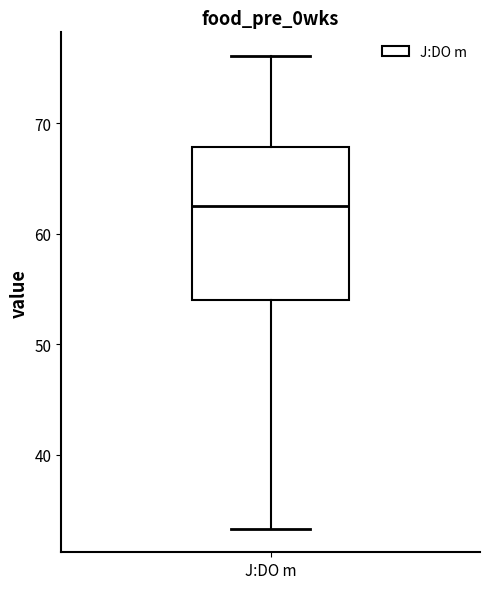

Transcribe this box plot: give where the median line is, the range the box spans, and where the two whiskers end, as read against the y-axis. The values are not printed on the chart, so give them approximately, as read against the axis.

median 63, box 54 to 68, whiskers 33 to 76